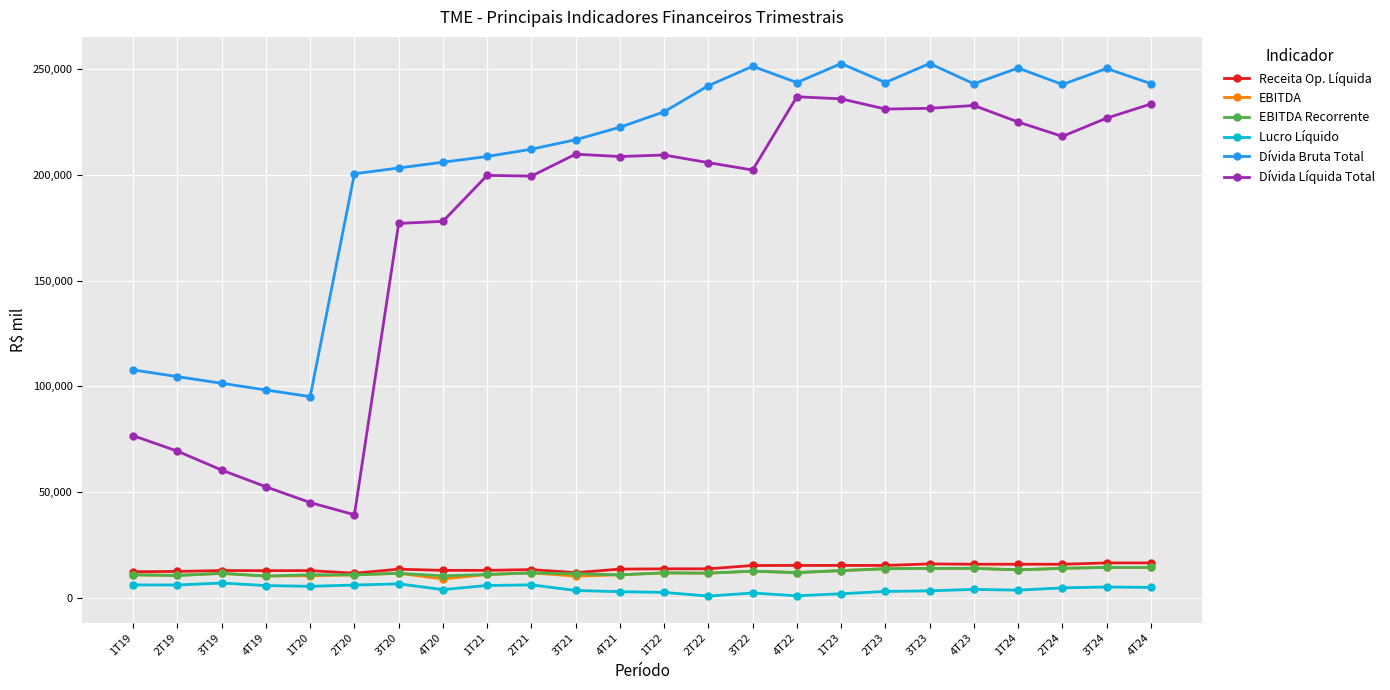

What is the difference between the second highest and second lowest values in the Receita Op. Líquida series?

4591